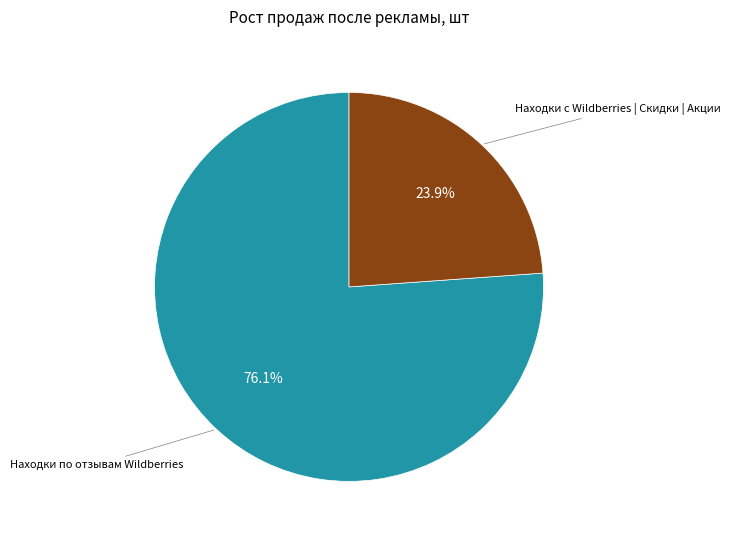

Is there a majority slice in this chart?

Yes